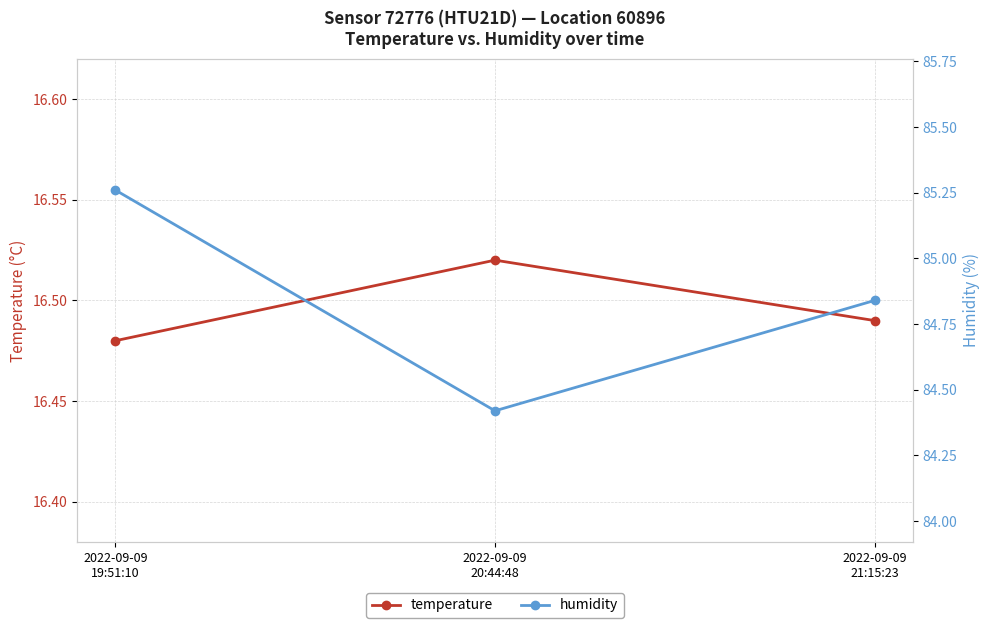

Reading right to left, list all the values displayed in this chart.

temperature: 2022-09-09
21:15:23=16.5	2022-09-09
20:44:48=16.5	2022-09-09
19:51:10=16.5
humidity: 2022-09-09
21:15:23=84.8	2022-09-09
20:44:48=84.4	2022-09-09
19:51:10=85.3